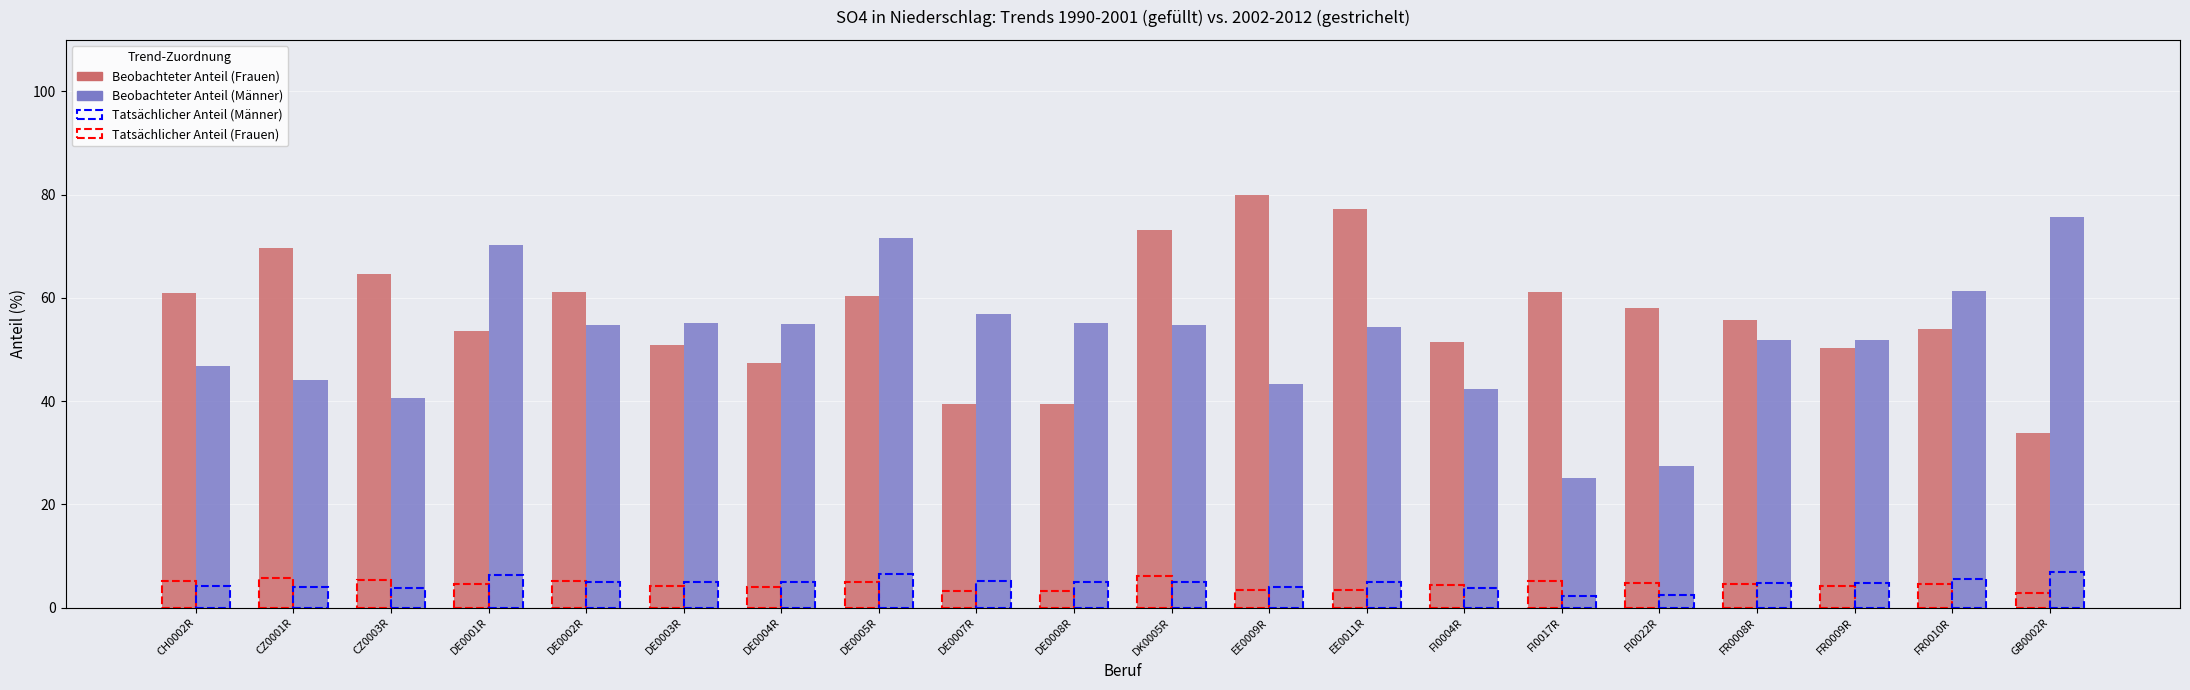

Are the bars horizontal?

No